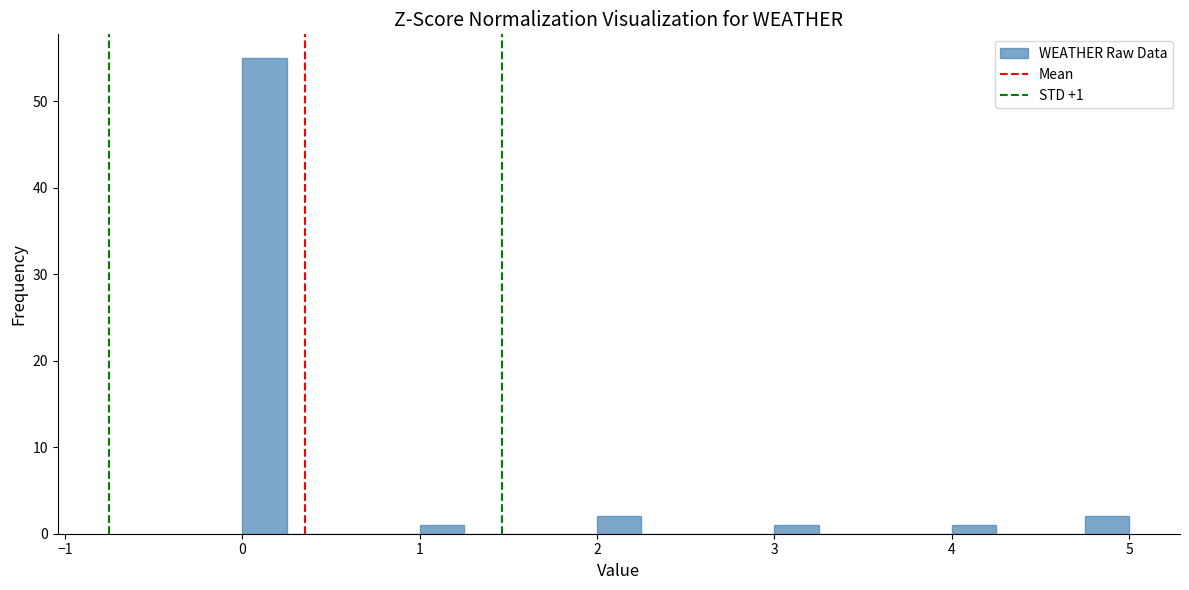

Around what value on the x-axis is the tallest bar? Give the approximate position of its centre, as read against the axis.

0.1